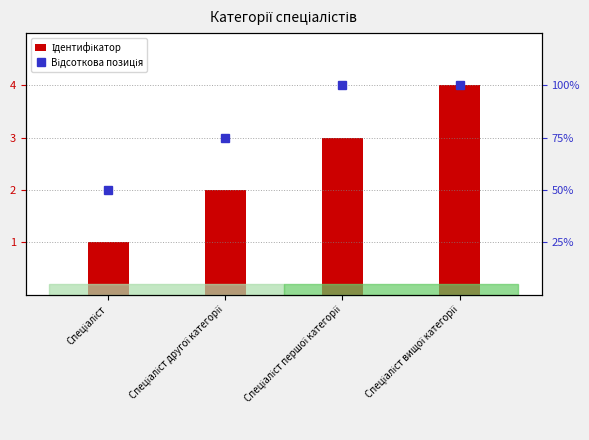

What is the label of the 1st bar from the right?

Спеціаліст вищої категорії